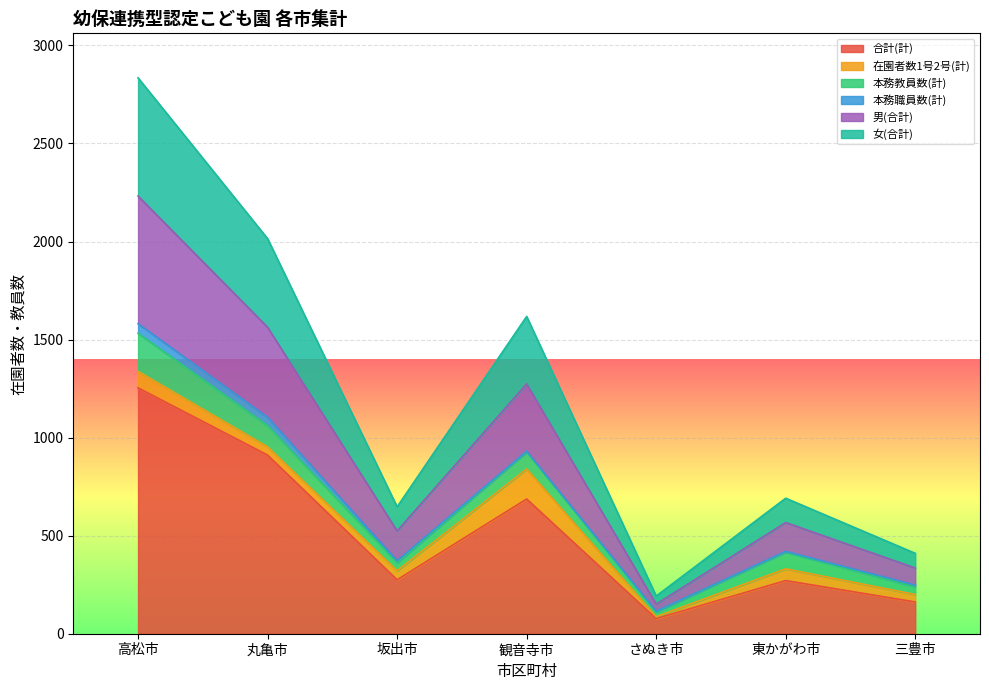

What are all the series names shown in the legend?

合計(計), 在園者数1号2号(計), 本務教員数(計), 本務職員数(計), 男(合計), 女(合計)